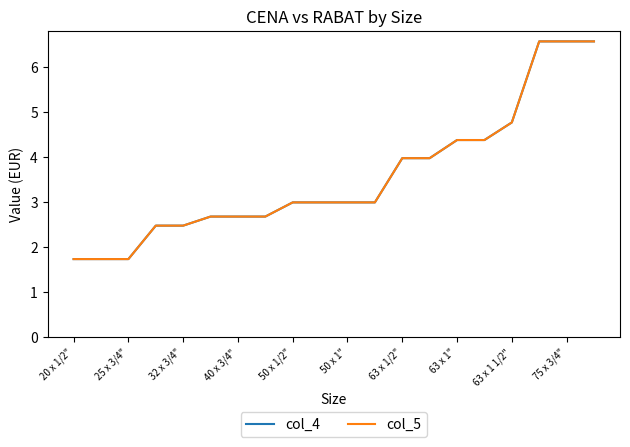

Reading left to right, what are all the values shown in this chart?

col_4: 1.7	1.7	1.7	2.5	2.5	2.7	2.7	2.7	3.0	3.0	3.0	3.0	4.0	4.0	4.4	4.4	4.8	6.6	6.6	6.6
col_5: 1.7	1.7	1.7	2.5	2.5	2.7	2.7	2.7	3.0	3.0	3.0	3.0	4.0	4.0	4.4	4.4	4.8	6.6	6.6	6.6